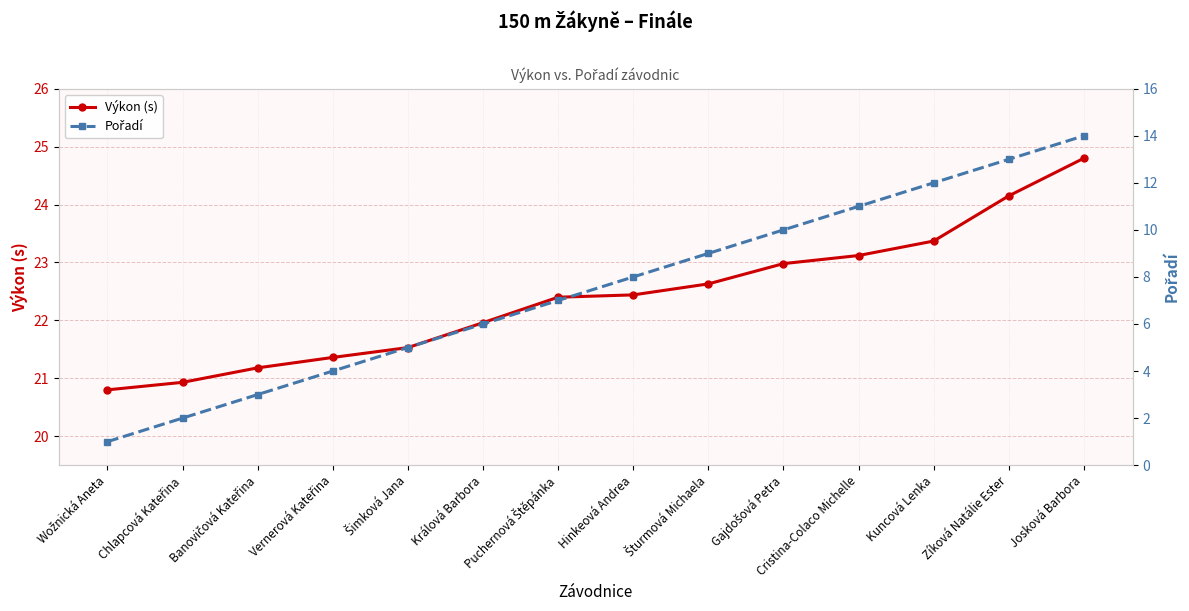

Reading left to right, transcribe all the data shown in this chart.

Výkon (s): Wožnická Aneta=20.8	Chlapcová Kateřina=20.9	Banovičová Kateřina=21.2	Vernerová Kateřina=21.4	Šimková Jana=21.5	Králová Barbora=22.0	Puchernová Štěpánka=22.4	Hinkeová Andrea=22.4	Šturmová Michaela=22.6	Gajdošová Petra=23.0	Cristina-Colaco Michelle=23.1	Kuncová Lenka=23.4	Zíková Natálie Ester=24.1	Josková Barbora=24.8
Pořadí: Wožnická Aneta=1.0	Chlapcová Kateřina=2.0	Banovičová Kateřina=3.0	Vernerová Kateřina=4.0	Šimková Jana=5.0	Králová Barbora=6.0	Puchernová Štěpánka=7.0	Hinkeová Andrea=8.0	Šturmová Michaela=9.0	Gajdošová Petra=10.0	Cristina-Colaco Michelle=11.0	Kuncová Lenka=12.0	Zíková Natálie Ester=13.0	Josková Barbora=14.0